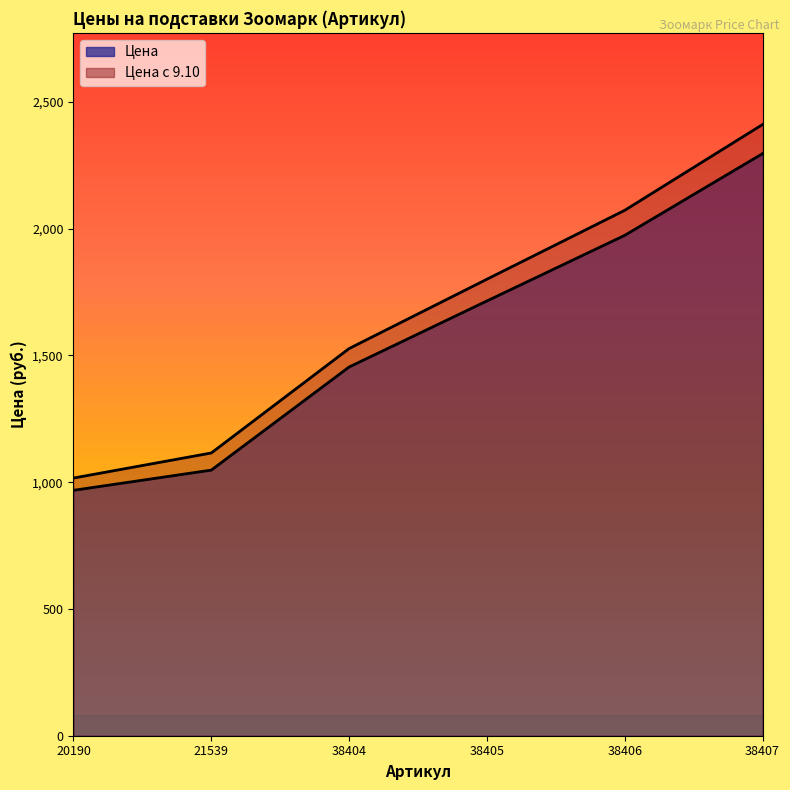

What is the total value across all series at 21539?

2162.5